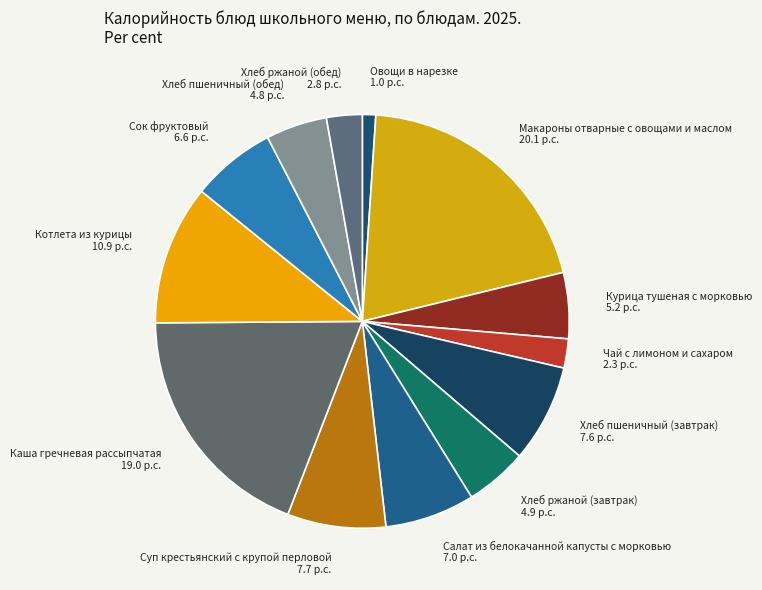

What is the ratio of the value at Хлеб ржаной (завтрак) to the value at Сок фруктовый?

0.7